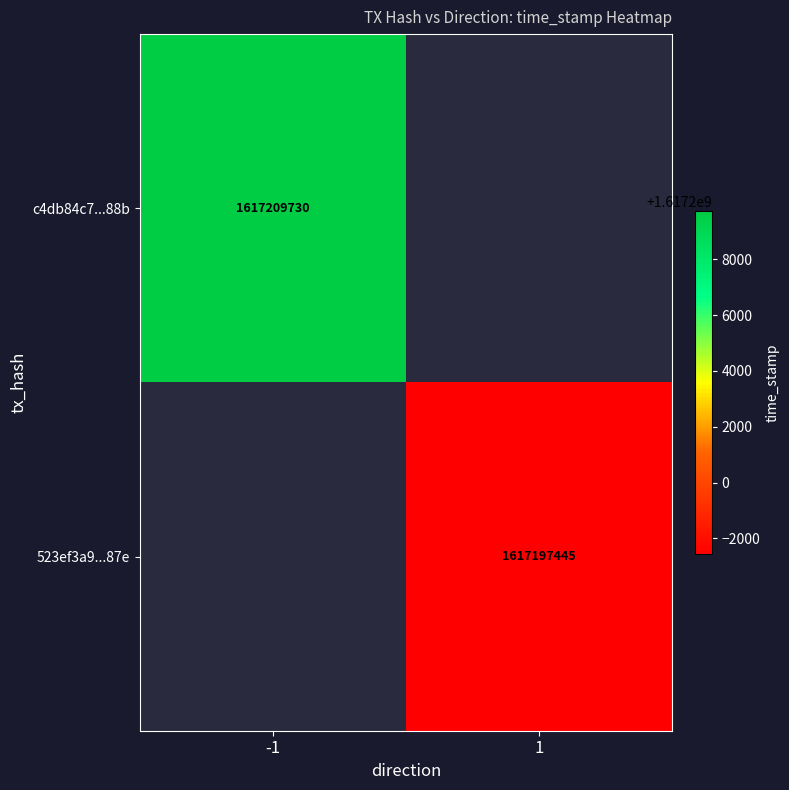

Is it true that 523ef3a9...87e equals 497058858 at 1?

False